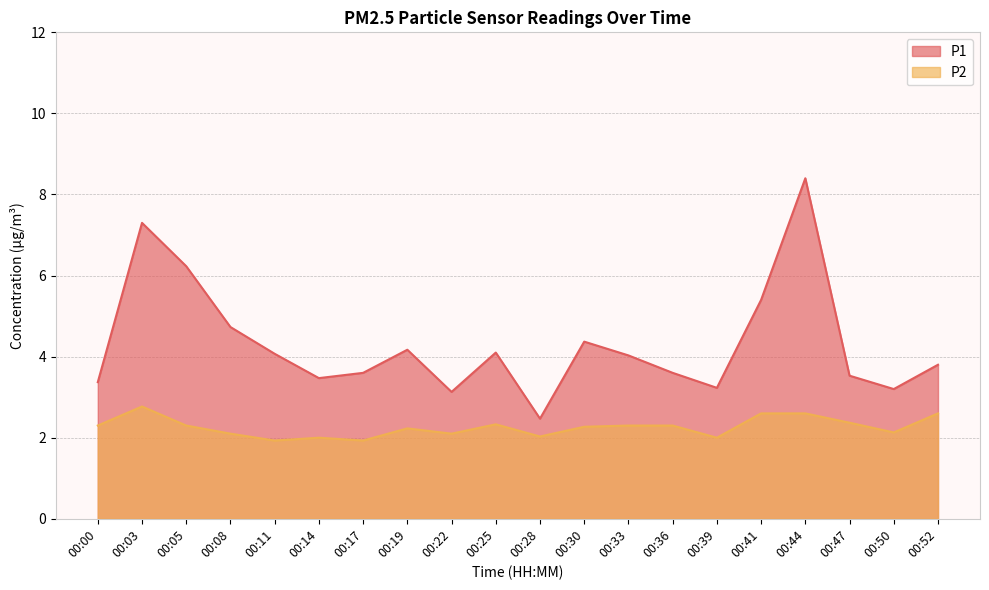

In P2, how many points are lower than both neighbors (excluding endpoints)?

6